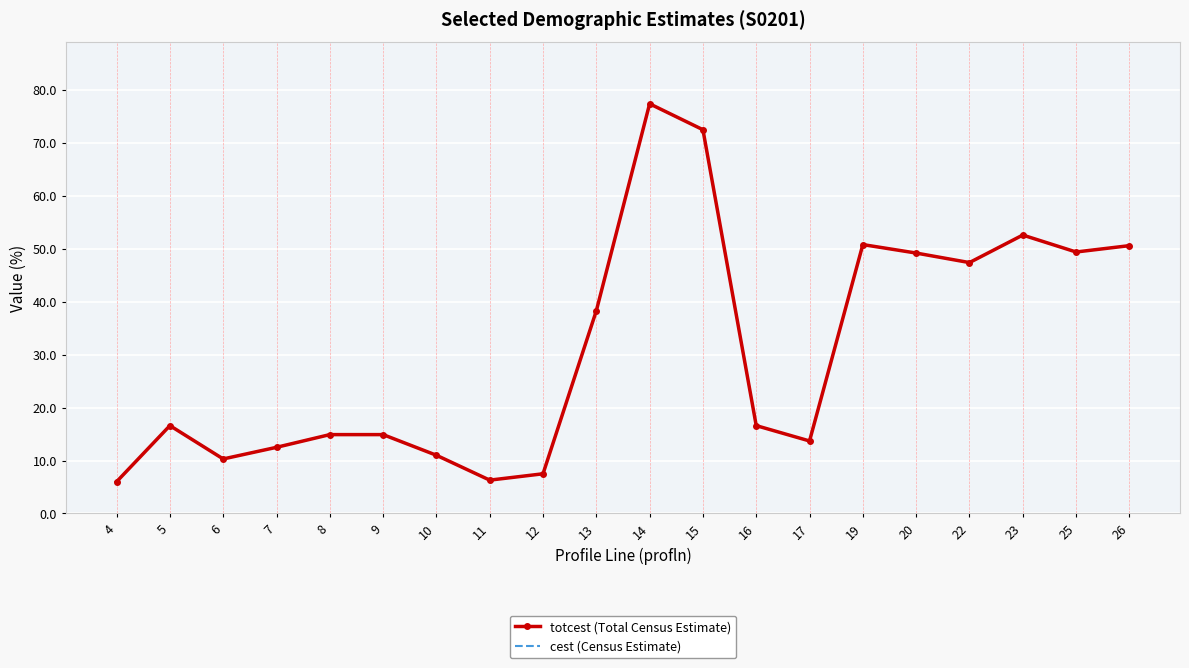

What is the sum of all cest (Census Estimate) values?

618.5